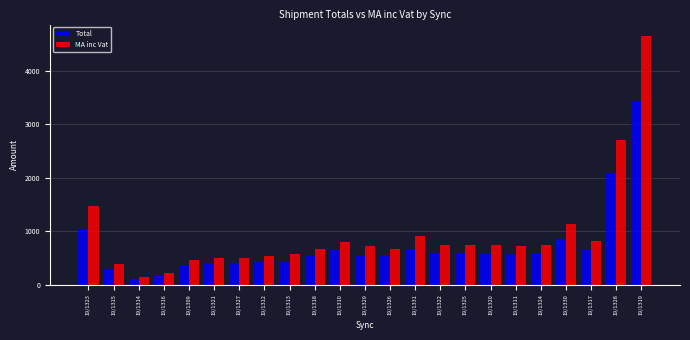

What is the value of the MA inc Vat bar at the 10th from the left?

678.8